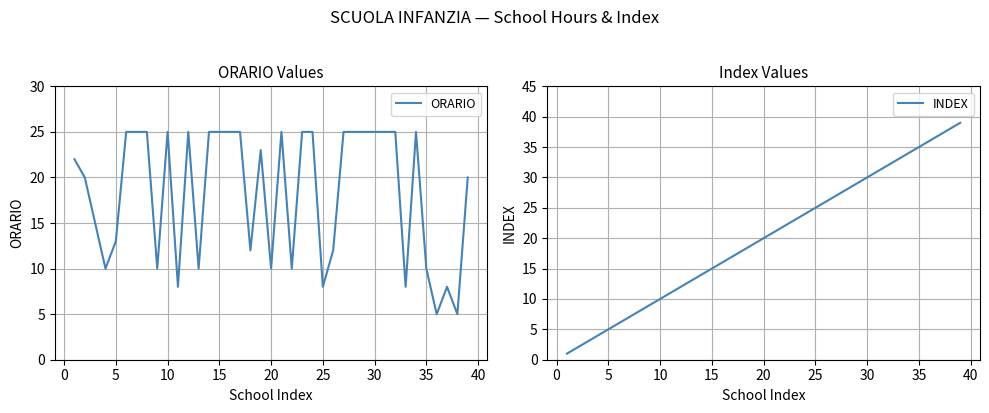

What is the highest value of the ORARIO series?

25